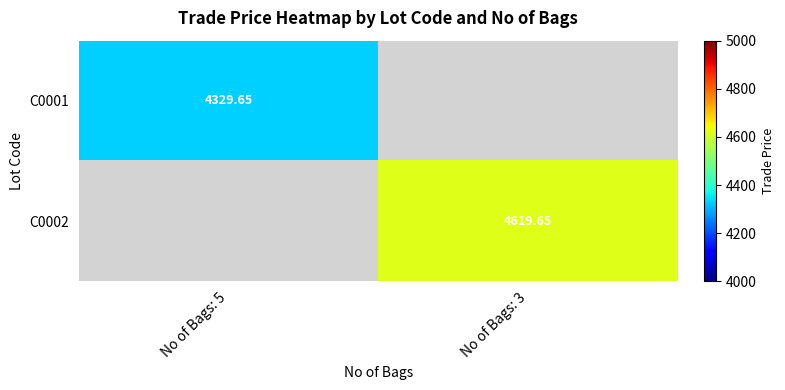

Is it true that C0002 equals 8087.5 at No of Bags: 3?

False